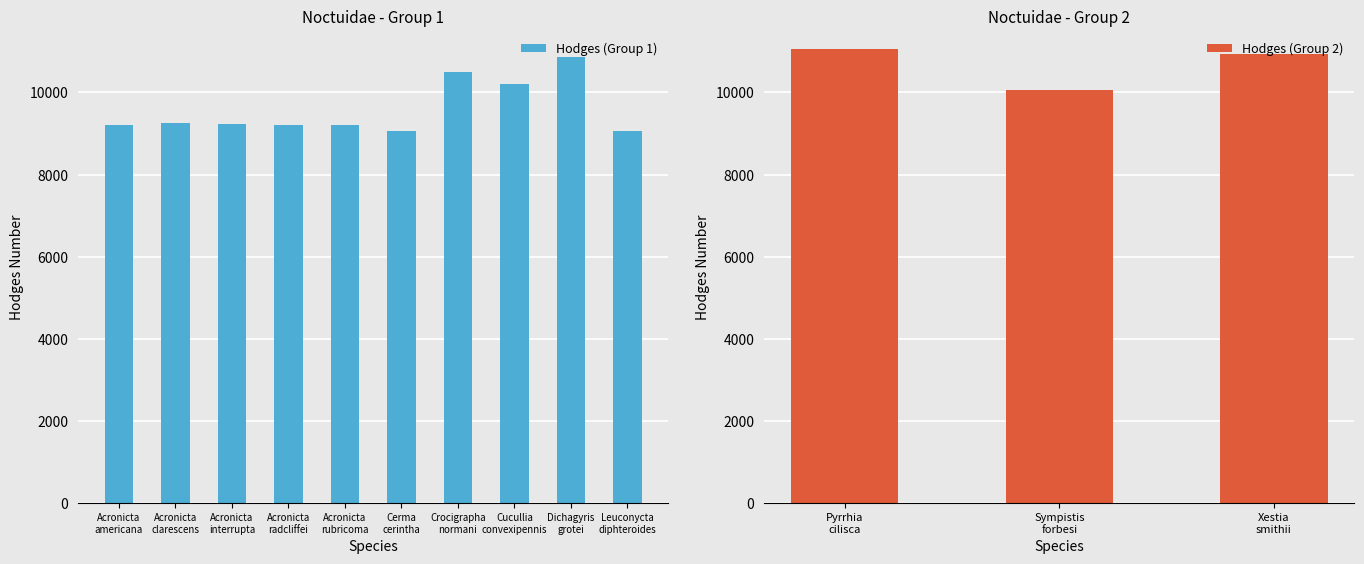

What is the maximum value for Hodges (Group 1)?

10869